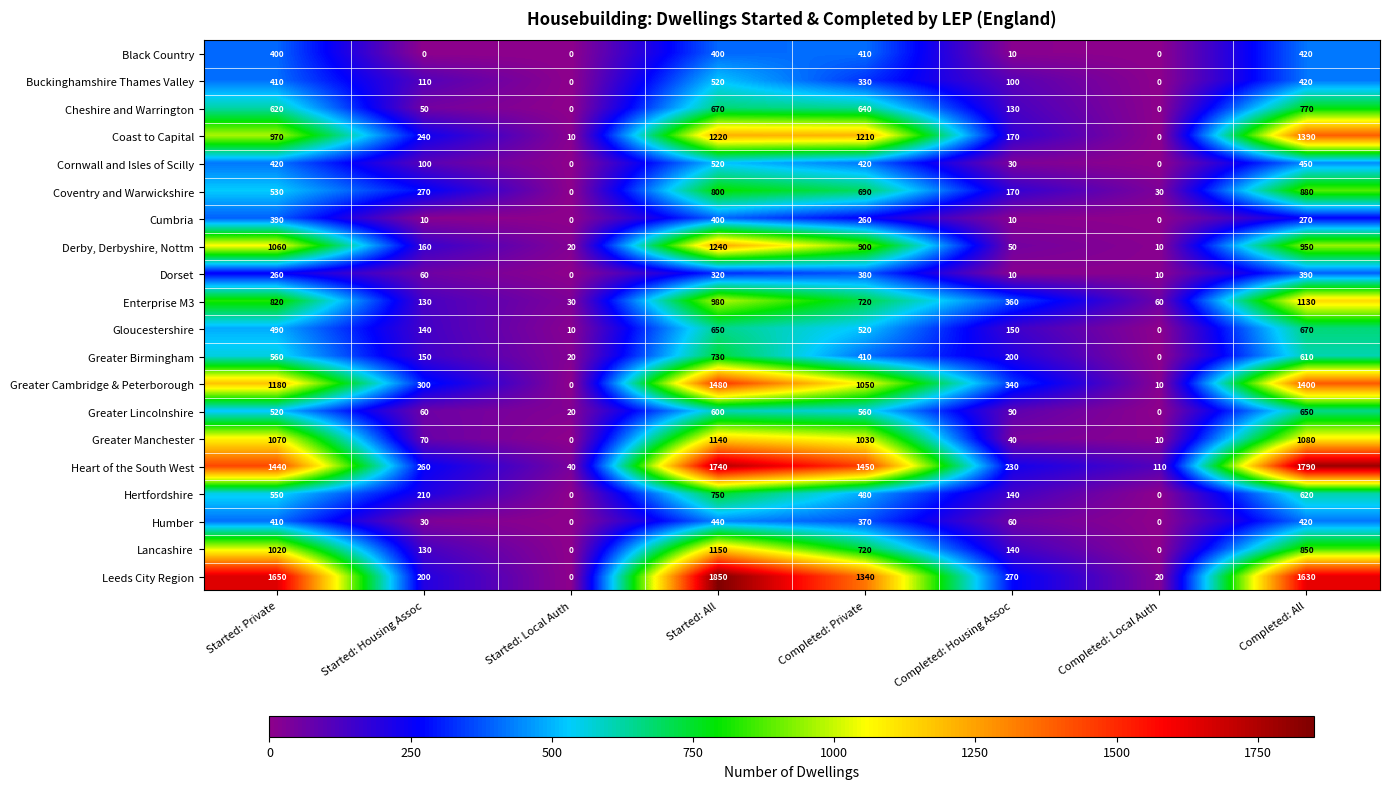

At how many categories does at least one series exceed 794?

4